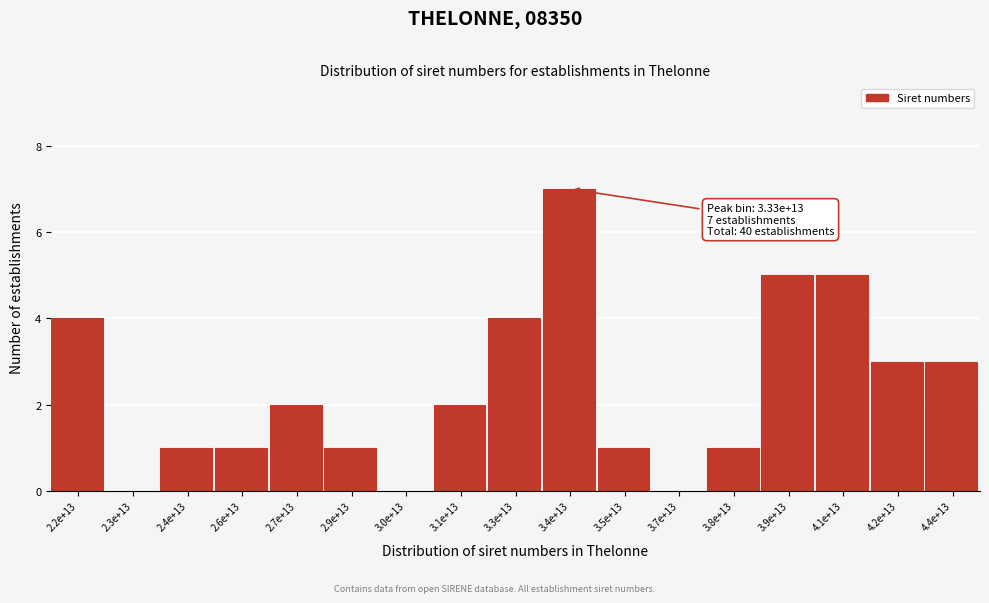

Reading left to right, what are all the values shown in this chart?

2.2e+13=4	2.3e+13=0	2.4e+13=1	2.6e+13=1	2.7e+13=2	2.9e+13=1	3.0e+13=0	3.1e+13=2	3.3e+13=4	3.4e+13=7	3.5e+13=1	3.7e+13=0	3.8e+13=1	3.9e+13=5	4.1e+13=5	4.2e+13=3	4.4e+13=3